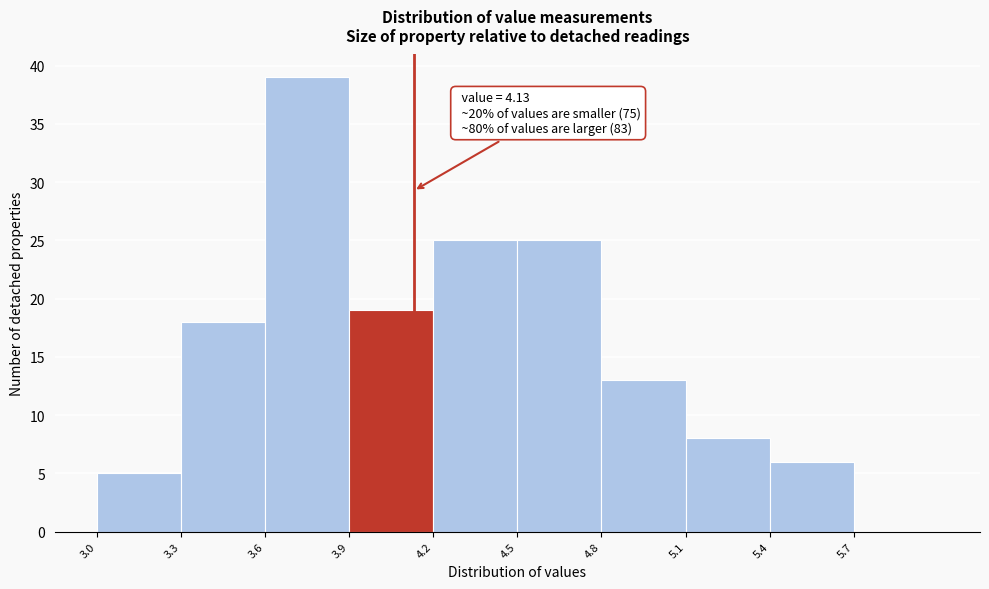

Which range on the x-axis has the tallest bar?

3.6 to 3.9